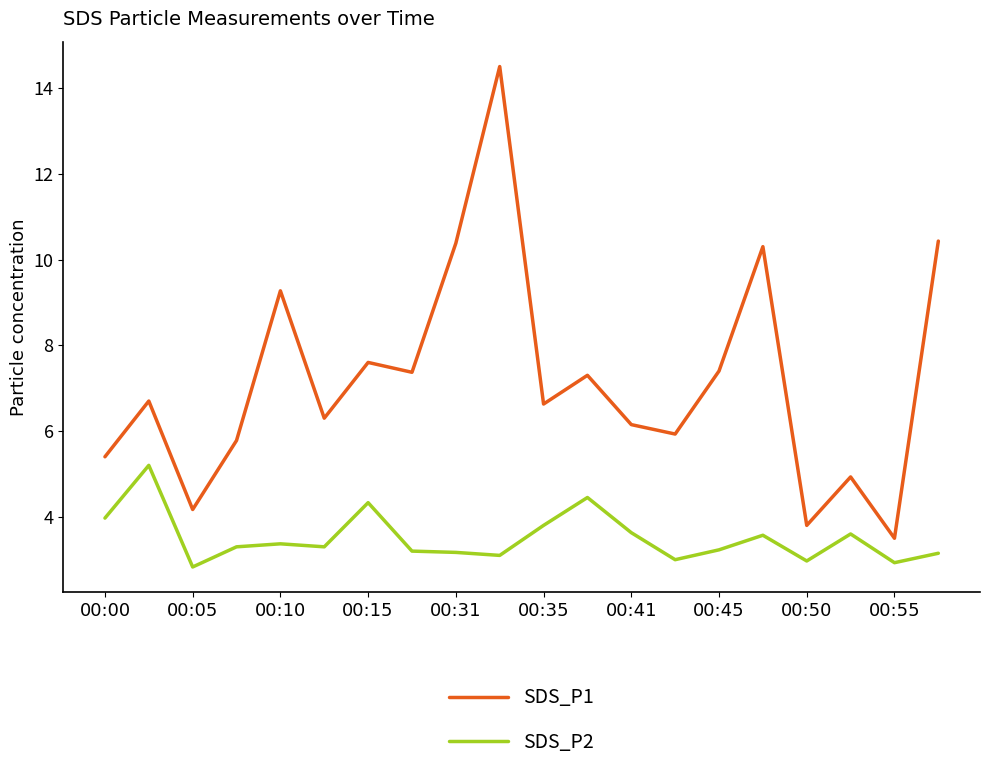

Rank the series by their maximum value, from lowest to highest.

SDS_P2, SDS_P1